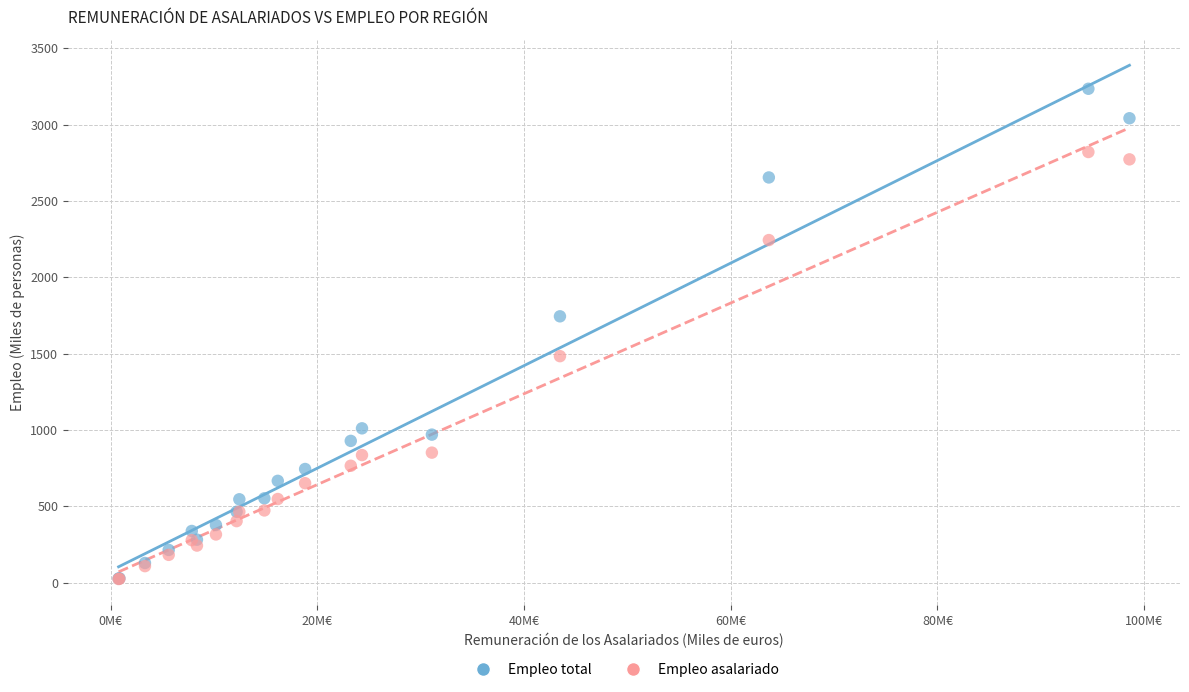

In the Empleo asalariado series, what Y value is closest to 1421?

1483.3